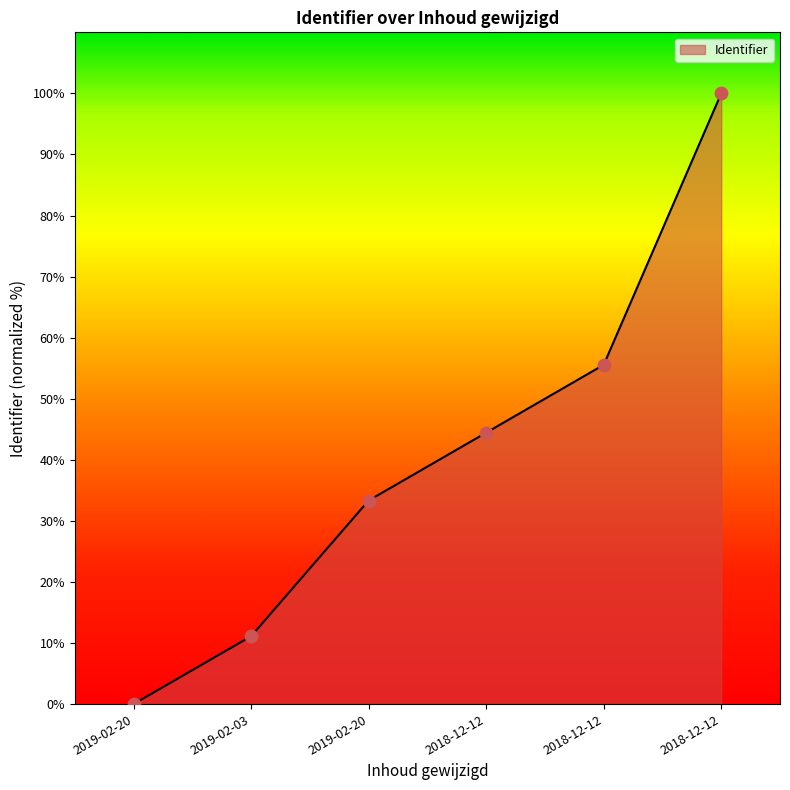

What is the change in value from 2019-02-03 to 2018-12-12?

+33.3